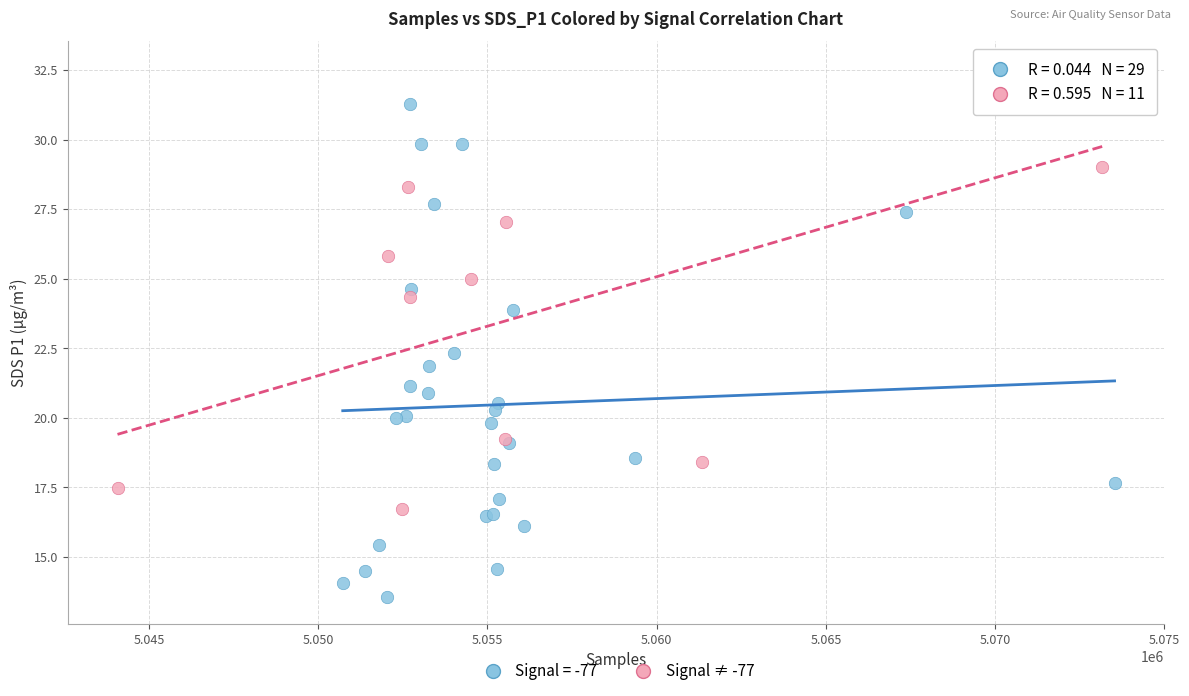

Which series contains the highest Y value?

Signal ≠ -77